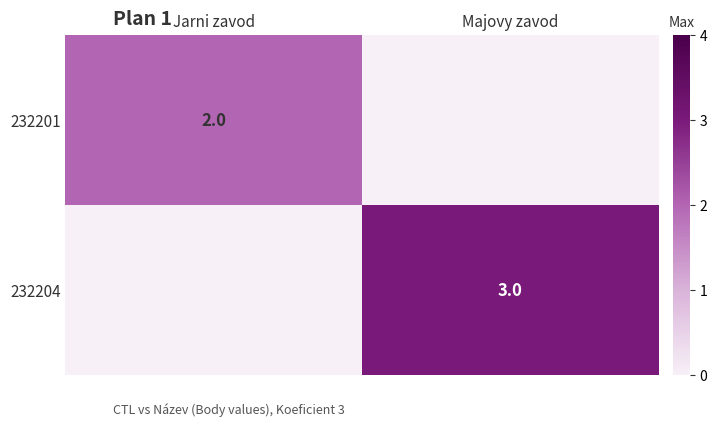

What is the maximum value shown in the chart?

3